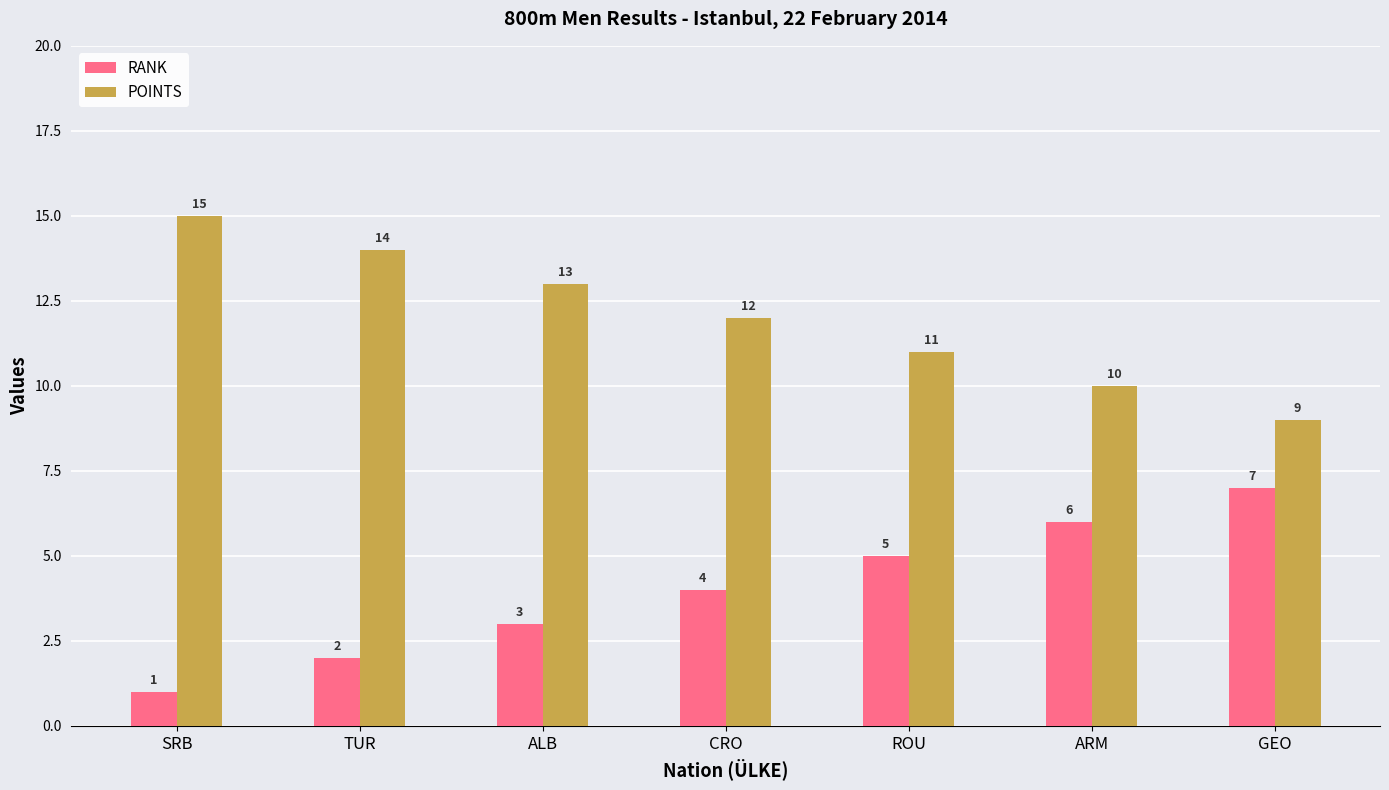

What position from the right is ROU?

3